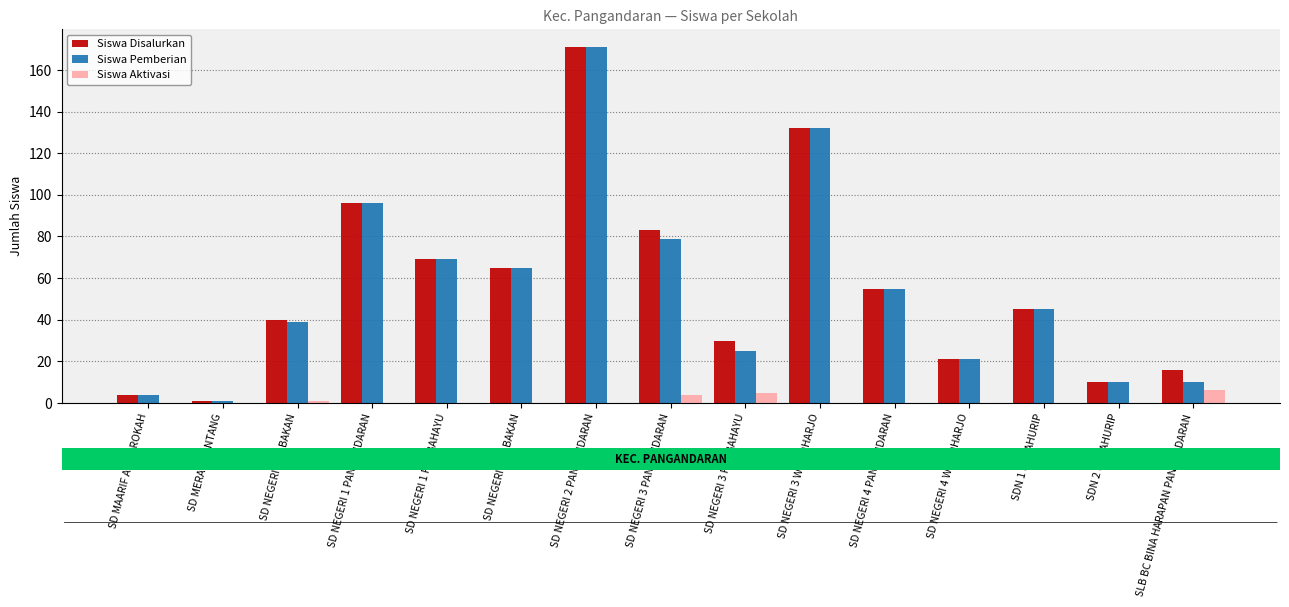

Which category has the highest value across all series?

SD NEGERI 2 PANGANDARAN